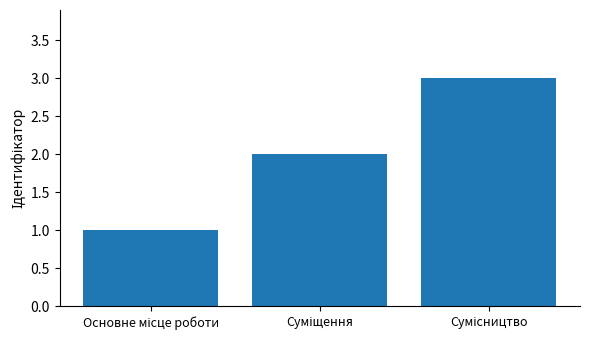

What is the sum of all values?

6